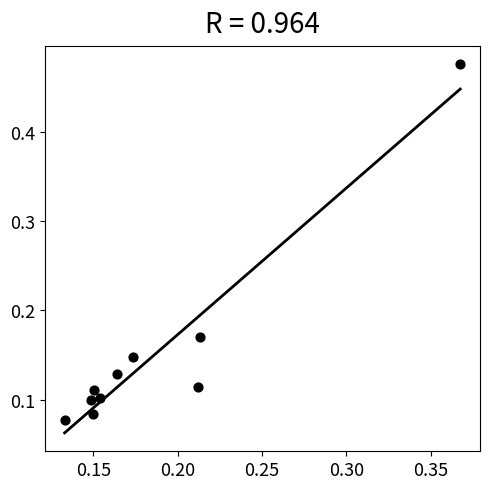

What is the range of Y values (max minus min)?

0.4